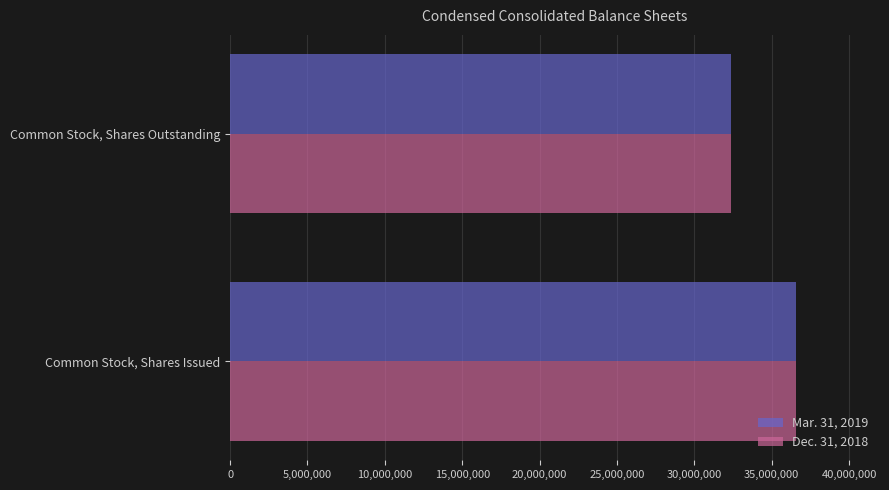

What is the sum of all Dec. 31, 2018 values?

68940878